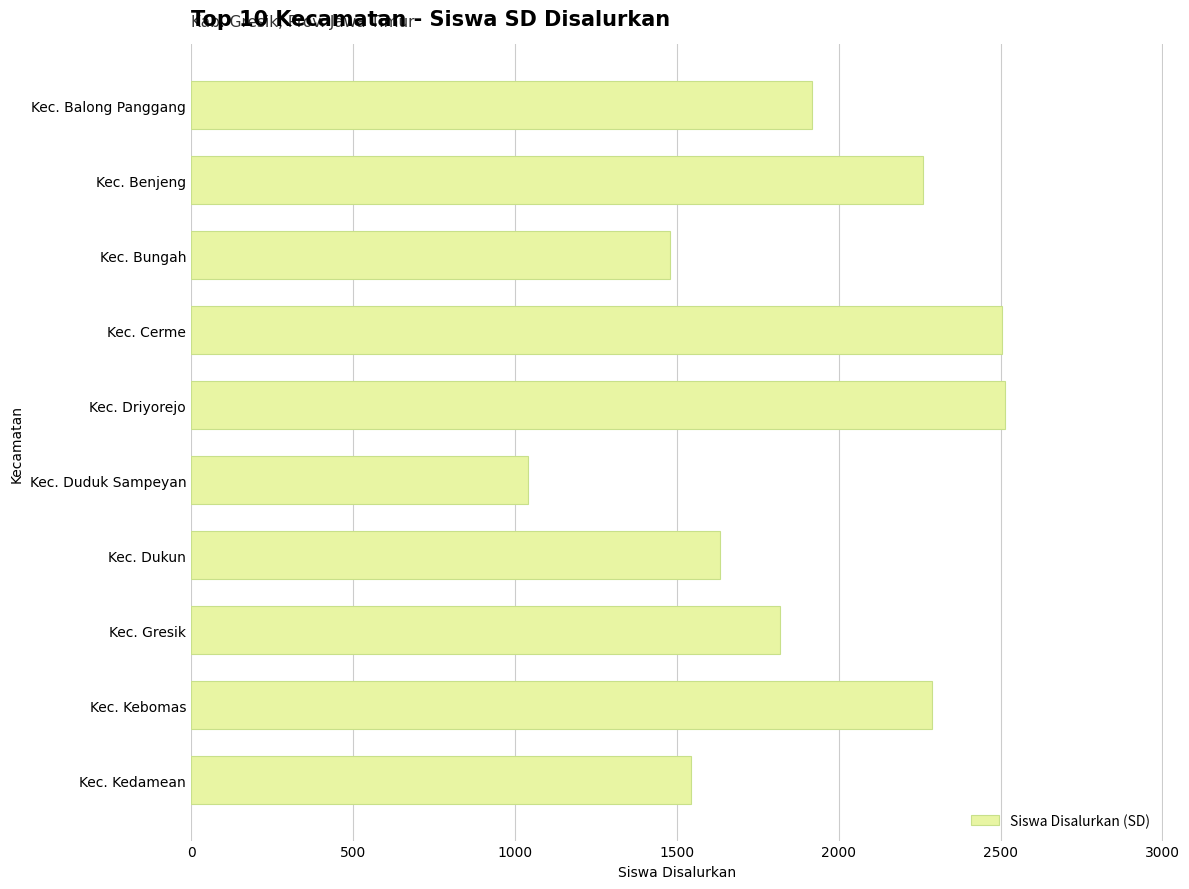

Between Kec. Kebomas and Kec. Balong Panggang, which is larger?

Kec. Kebomas